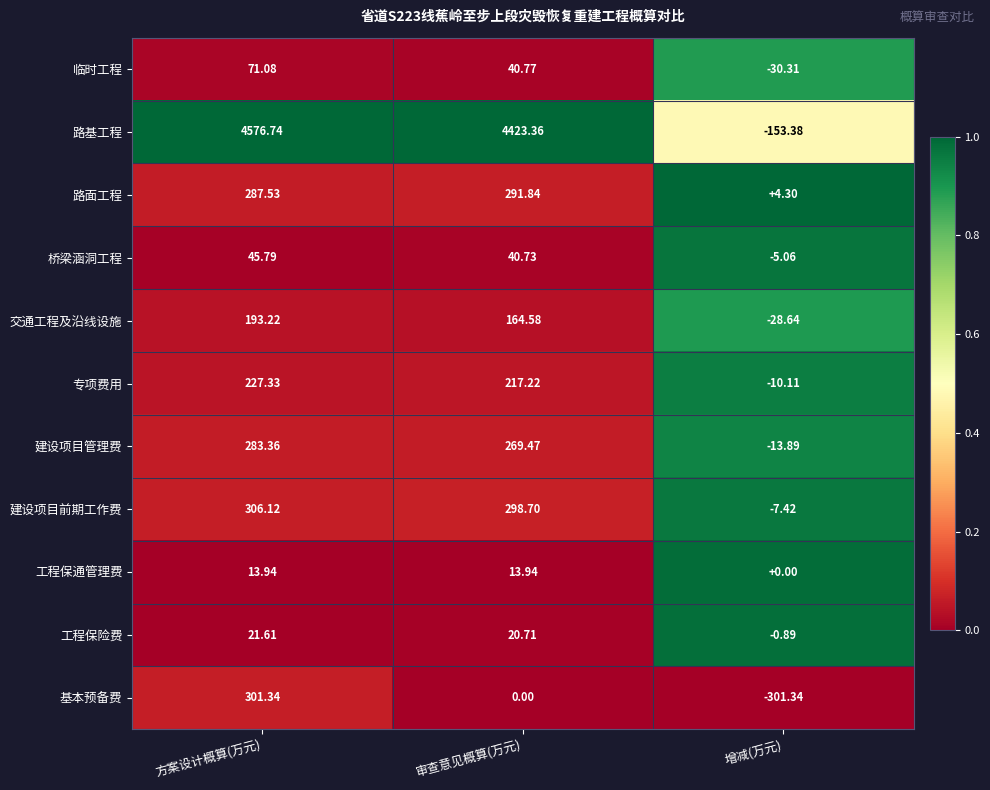

At which category is the sum across all series the highest?

方案设计概算(万元)